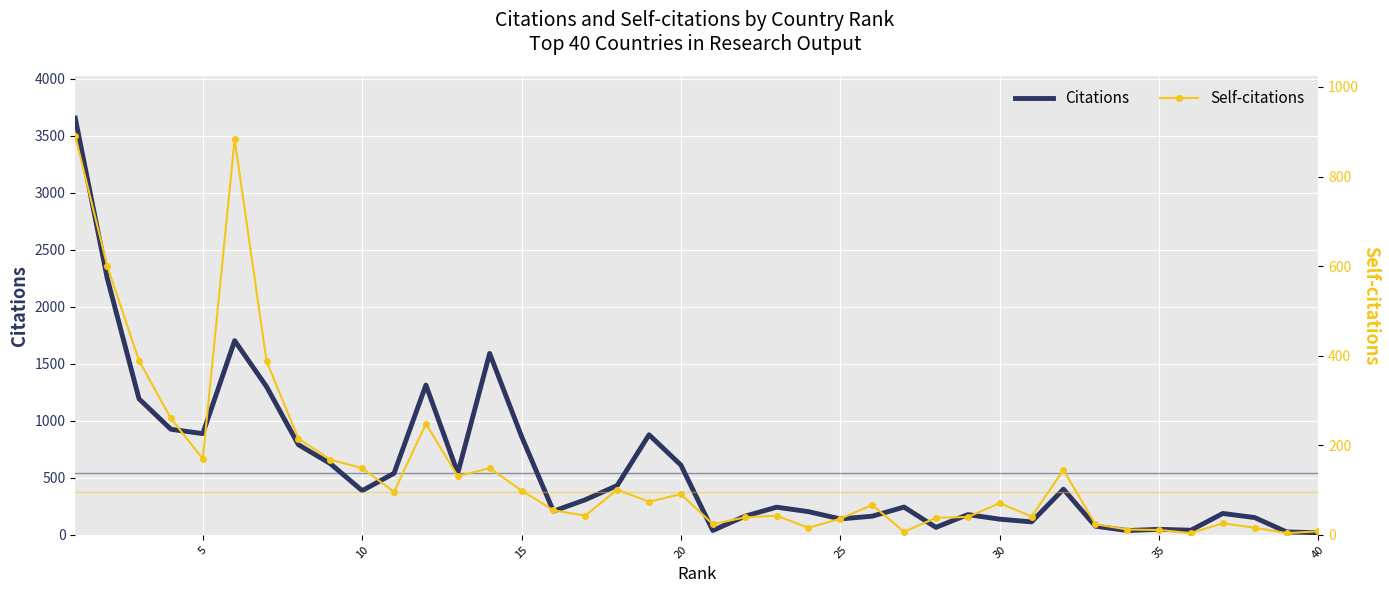

True or false: Citations and Self-citations cross at least once.

False